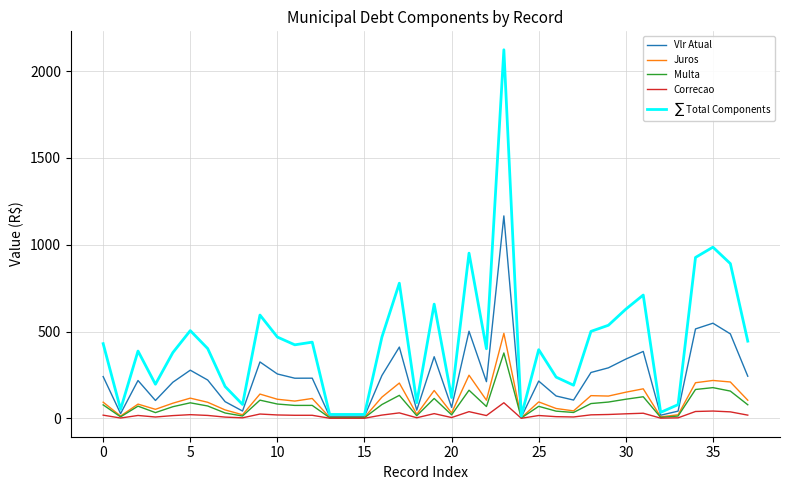

How many categories are shown in the chart?

38